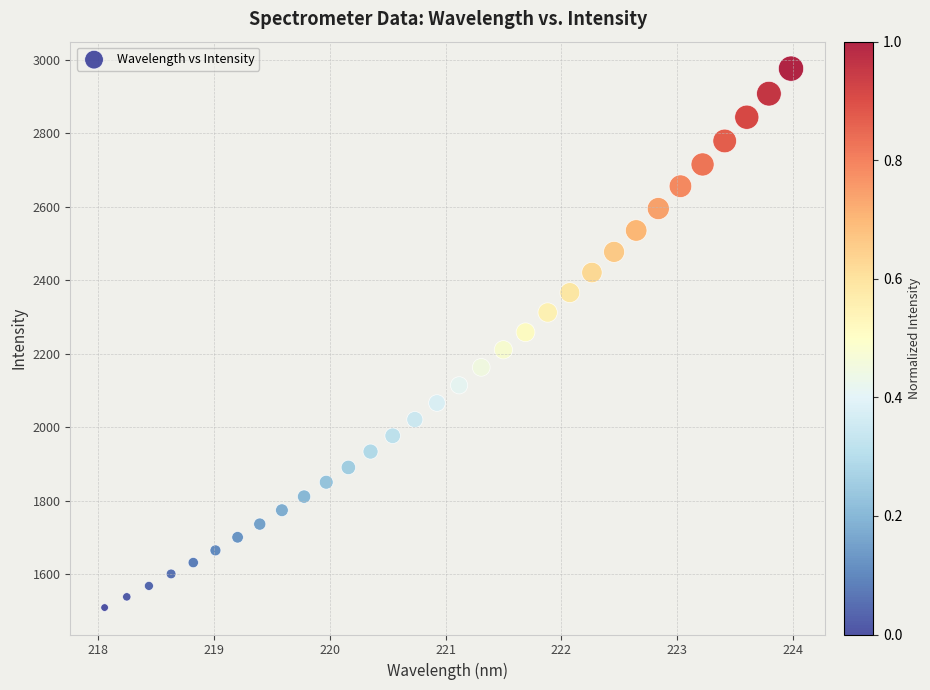

What is the range of X values (max minus min)?

5.9